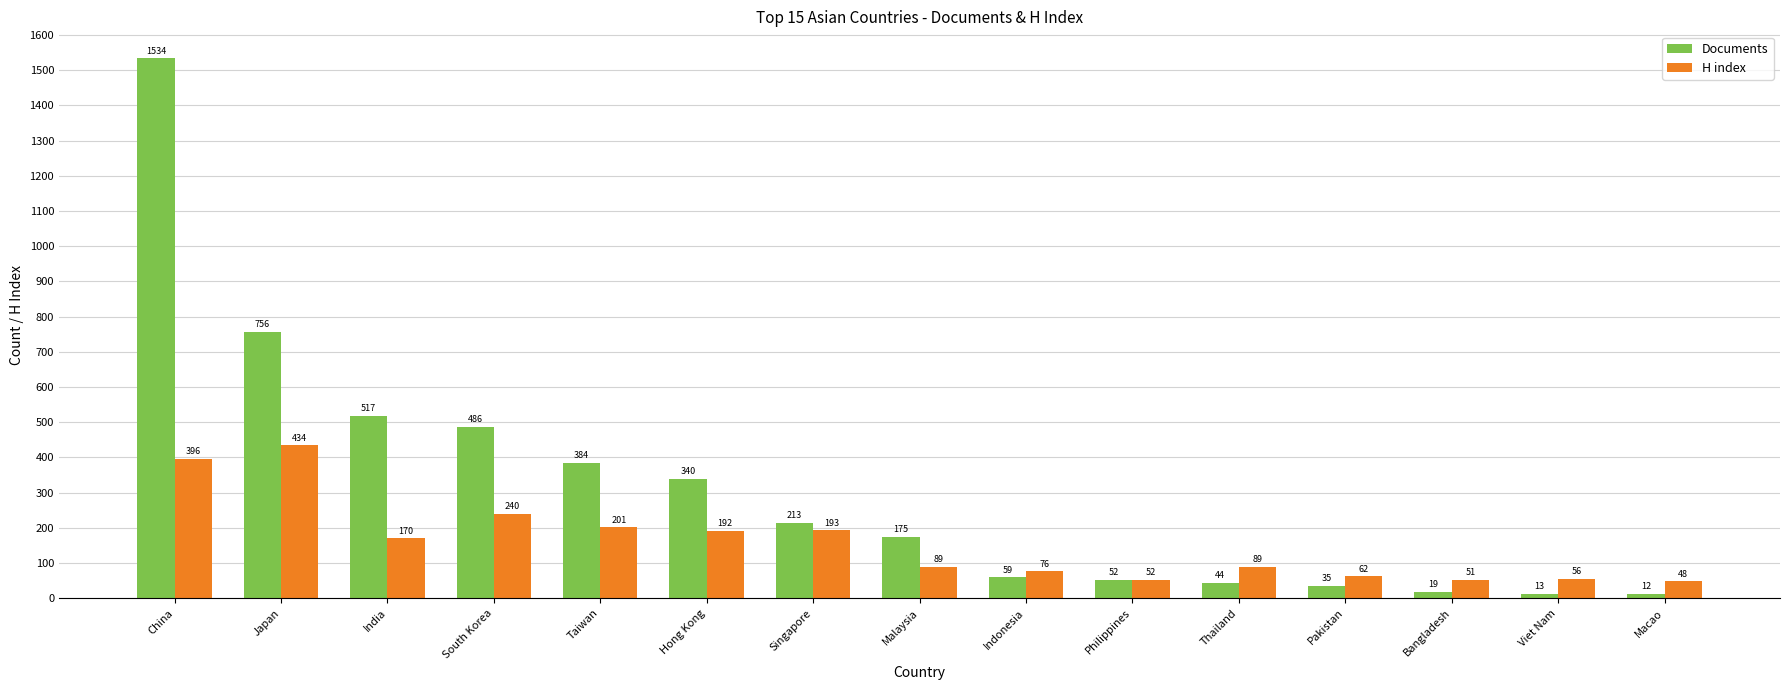

At which label does H index first exceed 89?

China